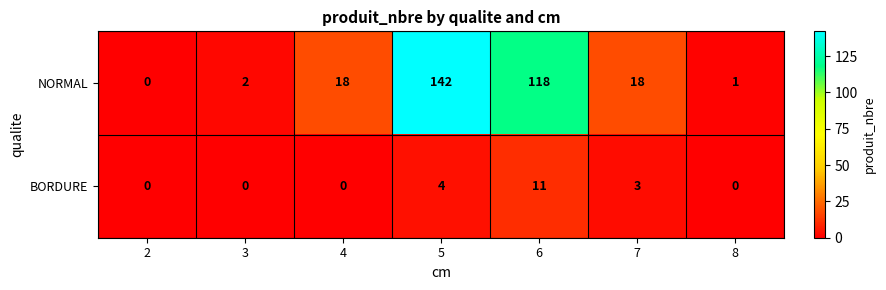

List the series in order of their overall mean, lowest first.

BORDURE, NORMAL